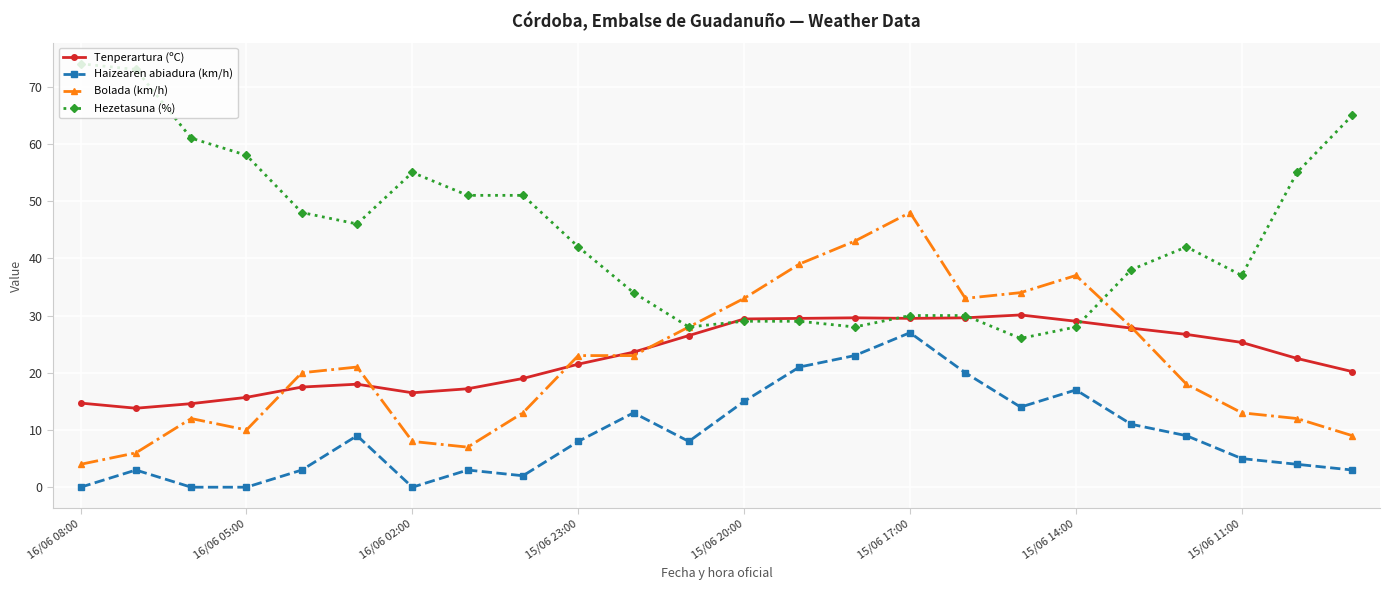

How many lines are shown in the chart?

4